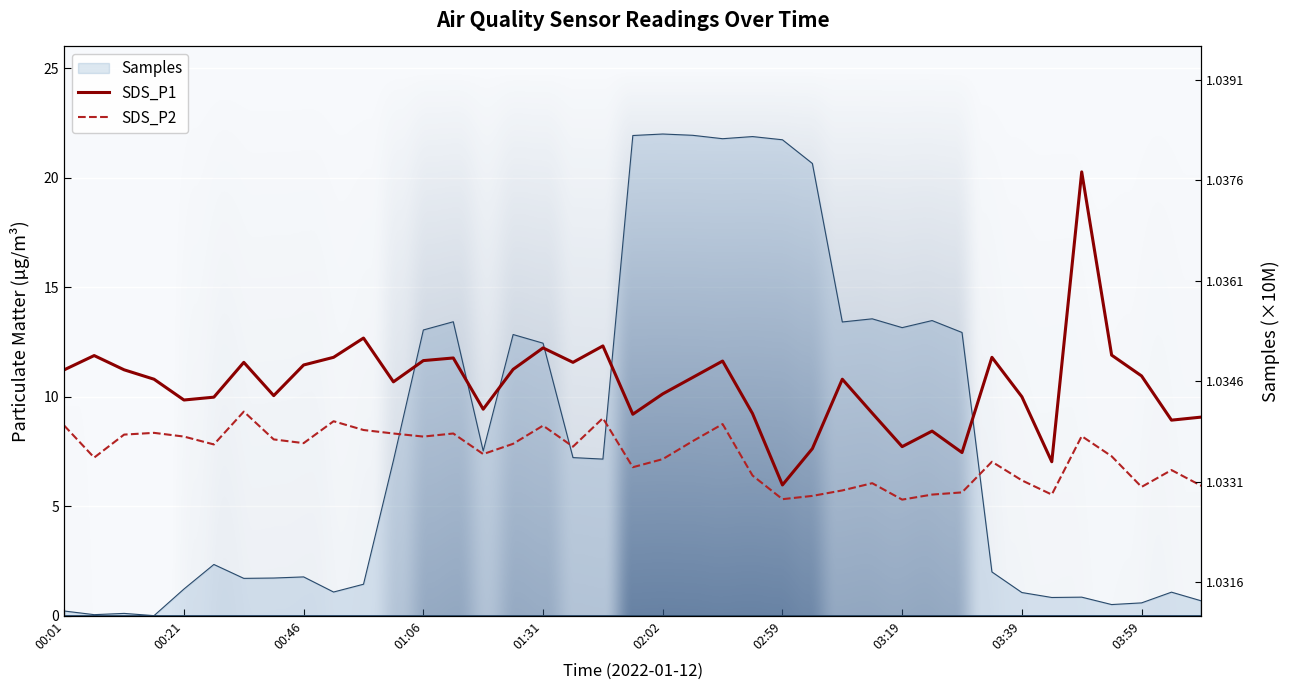

What is the average value of the SDS_P2 series?

7.3